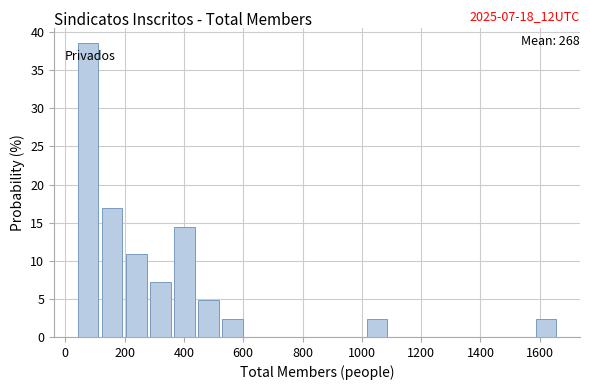

Over which range of the x-axis is the bar tallest?

40 to 120